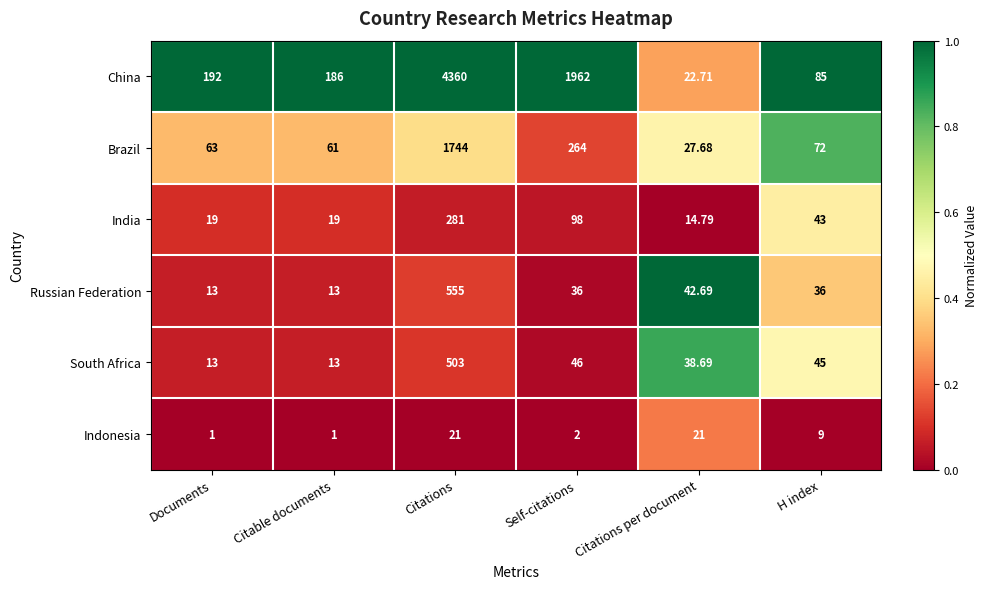

Which series has the widest spread of values?

China